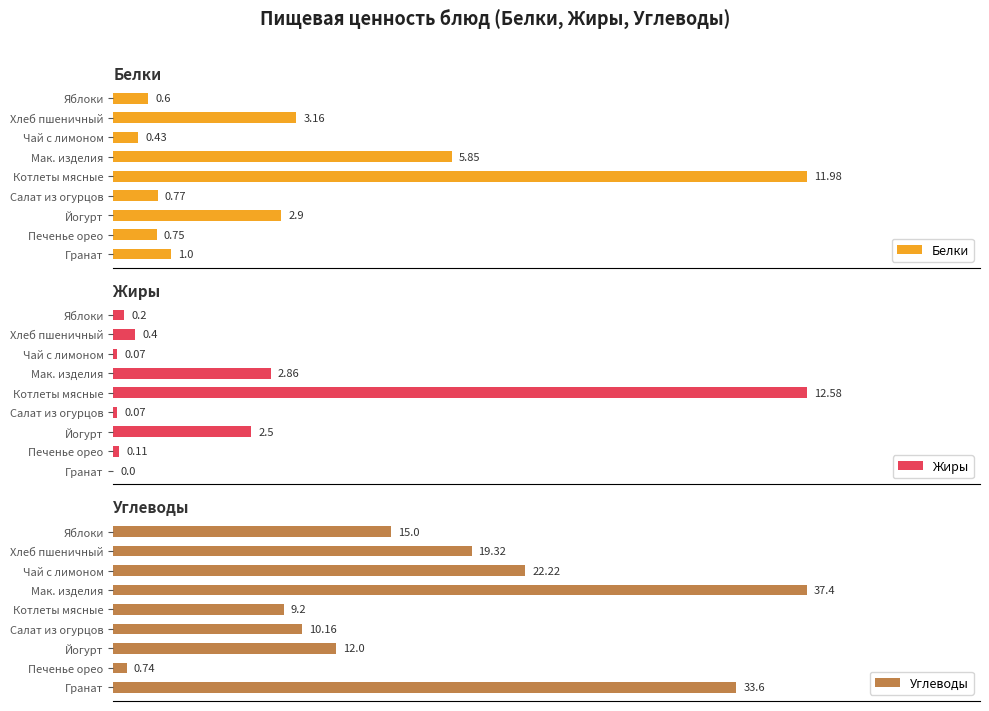

List the labels in order of Белки value, smallest first.

Чай с лимоном, Яблоки, Печенье орео, Салат из огурцов, Гранат, Йогурт, Хлеб пшеничный, Мак. изделия, Котлеты мясные